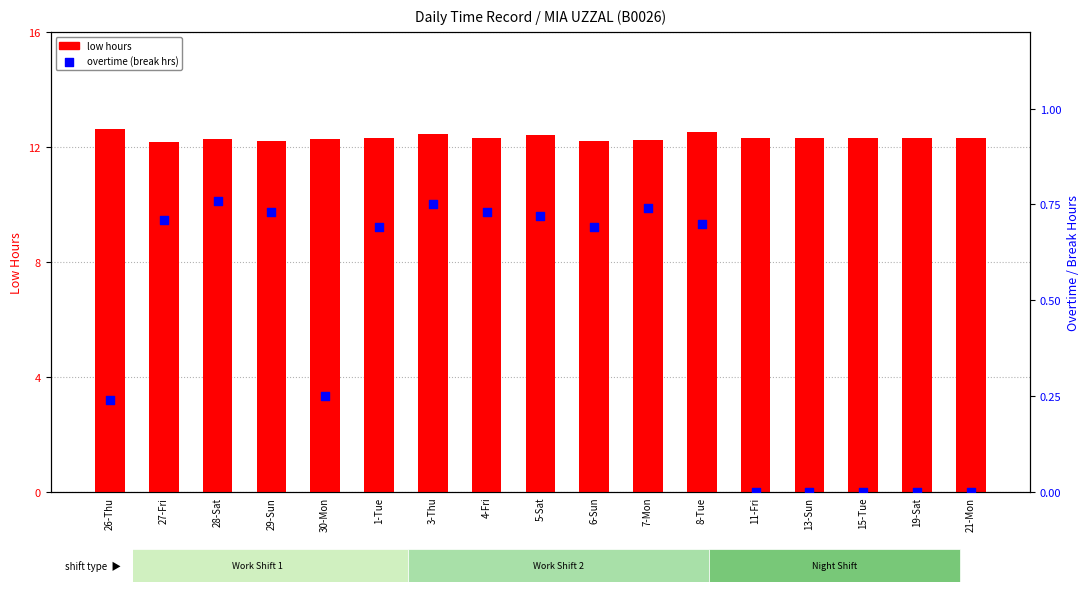

What is the total value across all series at 19-Sat?

12.3